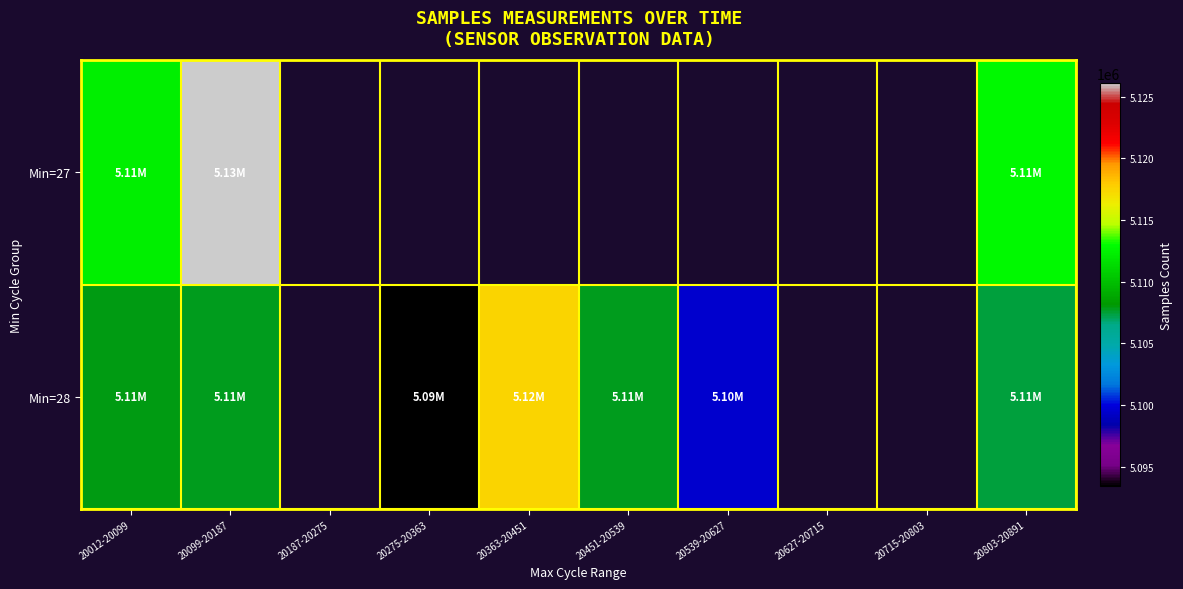

How many values in Min=27 are above zero?

3